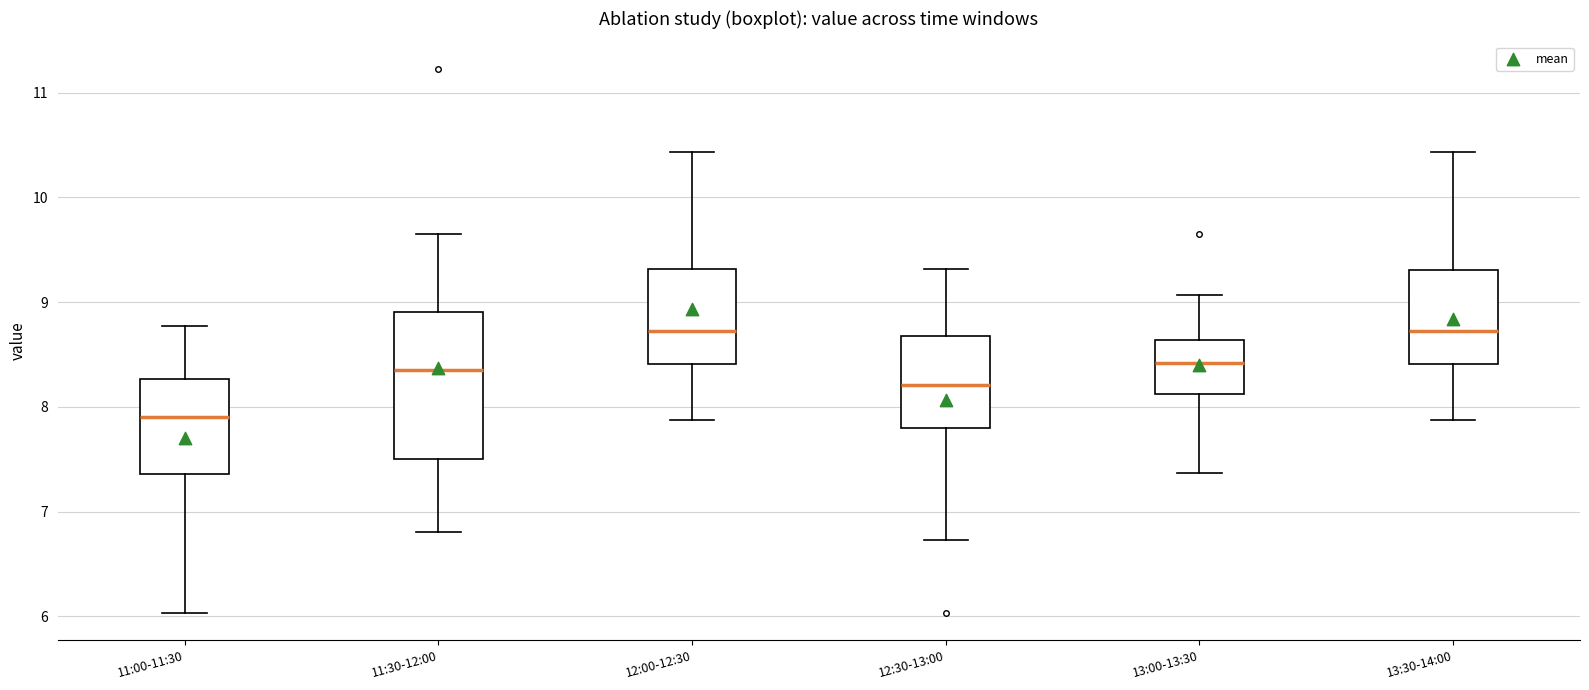

Which box is the tallest, from its lower edge to its upper edge?

11:30-12:00